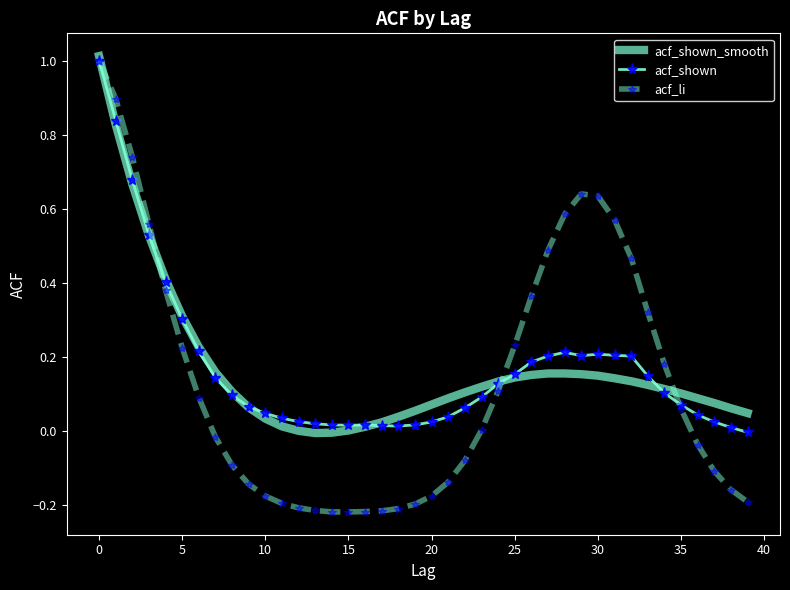

Which series has the widest spread of values?

acf_li